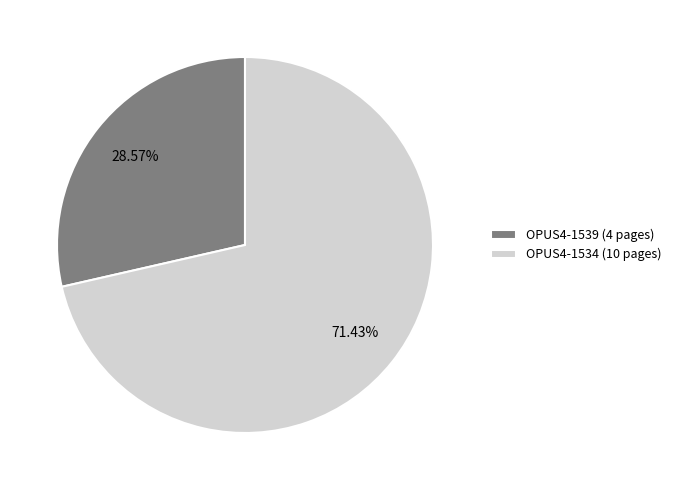

Approximately how many times larger is the value at OPUS4-1534 (10 pages) compared to OPUS4-1539 (4 pages)?

2.5